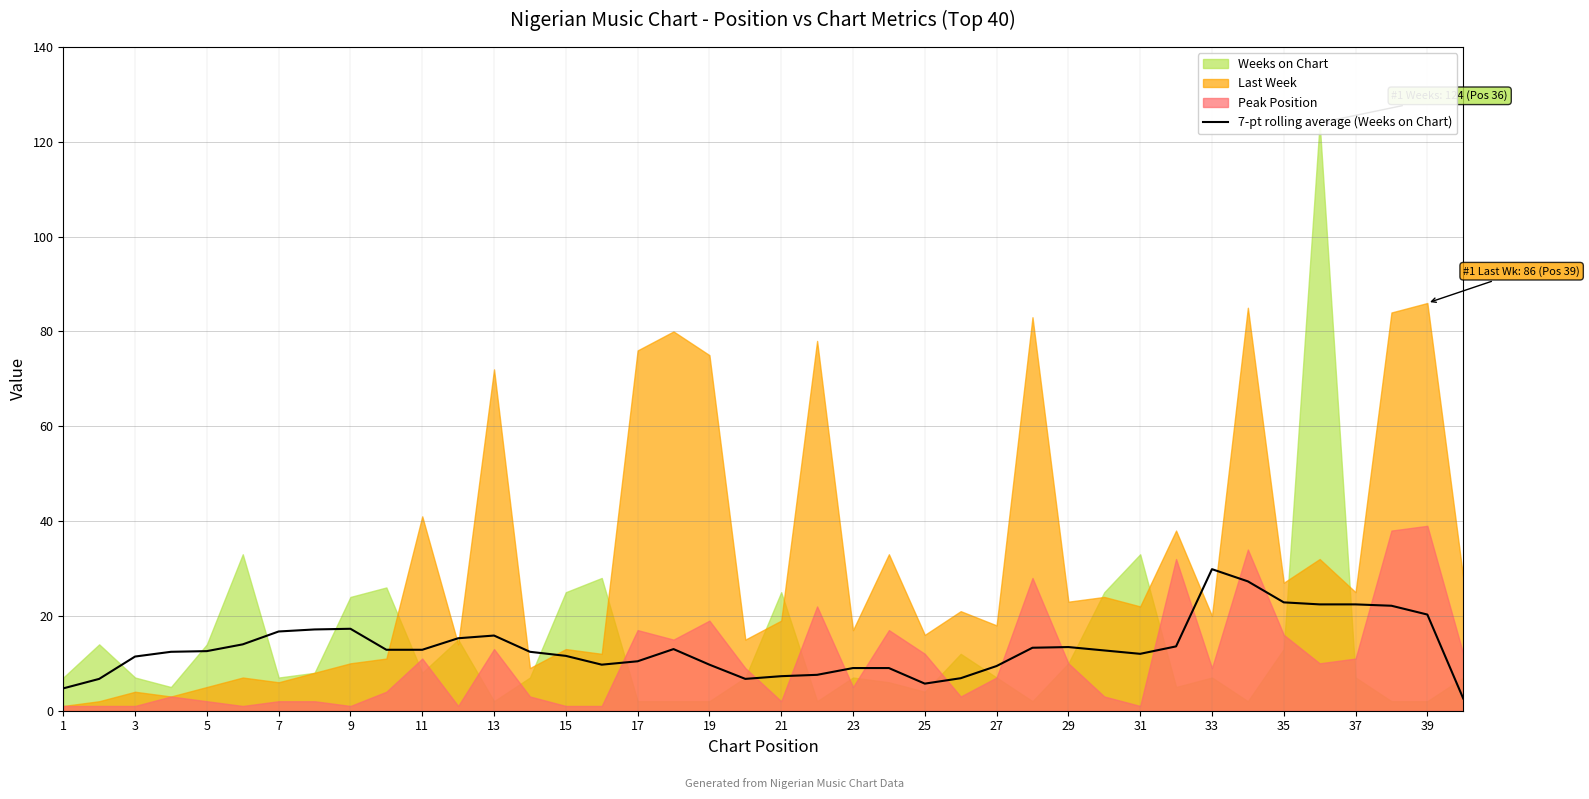

The 7-pt rolling average (Weeks on Chart) series shows 18.2 at 11. True or false?

False